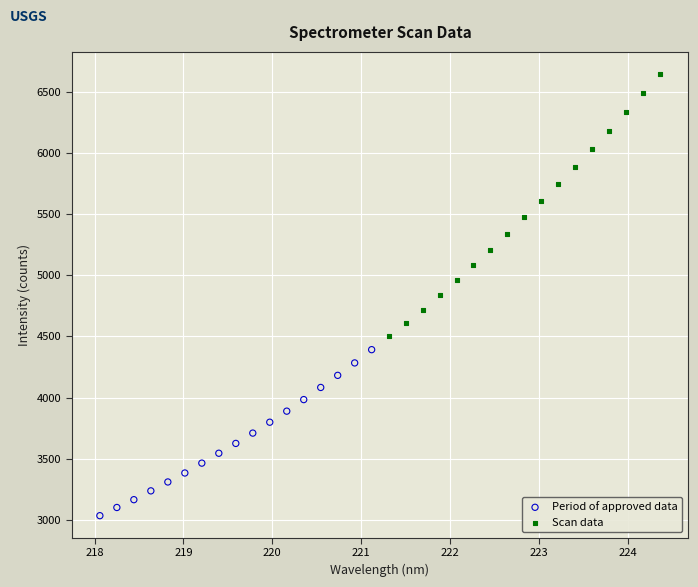

Which series has the largest Y range (max minus min)?

Scan data